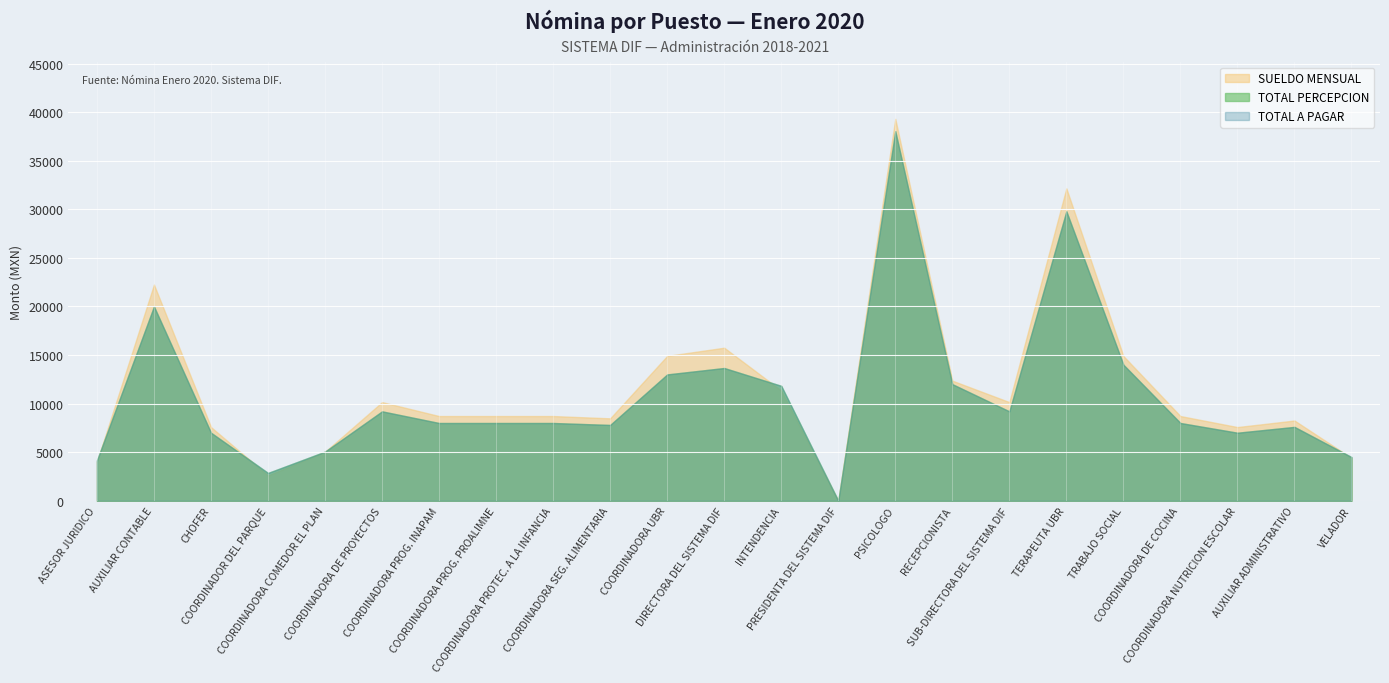

What is the total value across all series at VELADOR?

13388.7